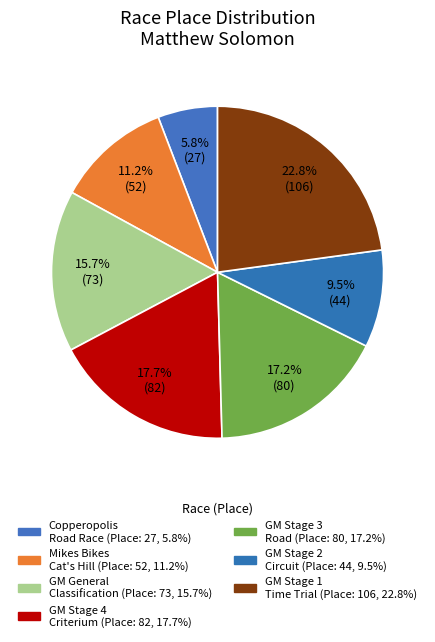

How many slices are in this pie chart?

7